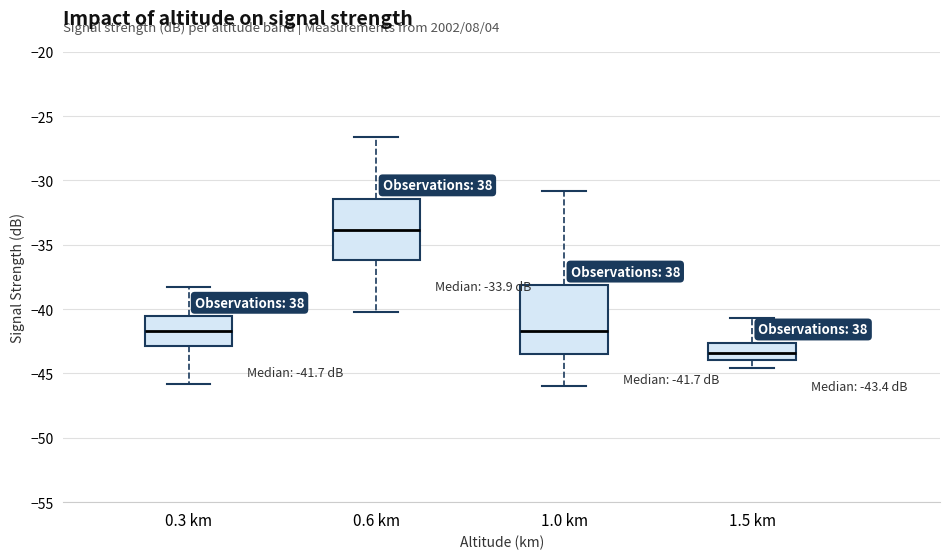

Which box is the tallest, from its lower edge to its upper edge?

1.0 km